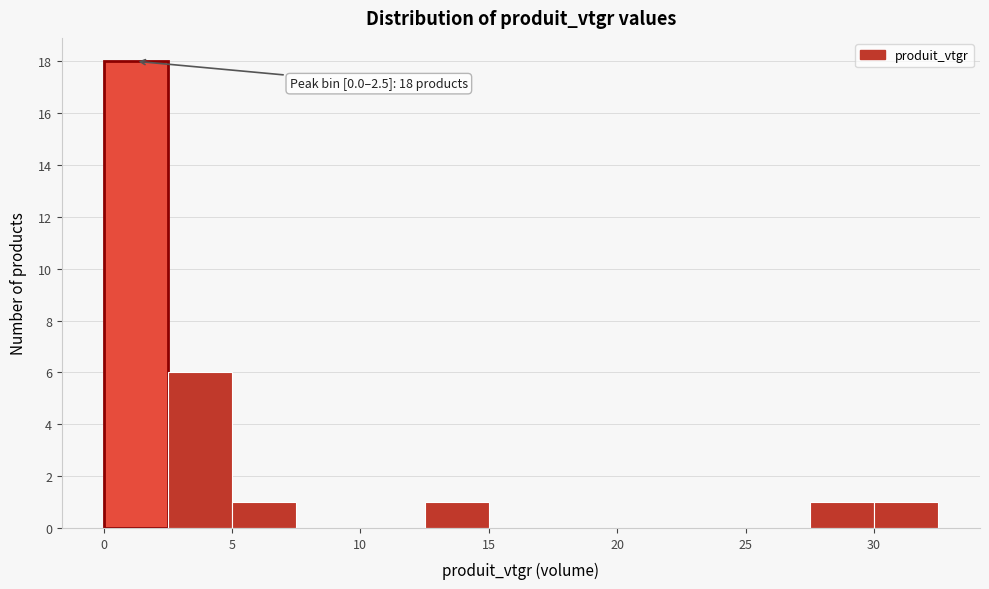

Over which range of the x-axis is the bar tallest?

0.0 to 2.5